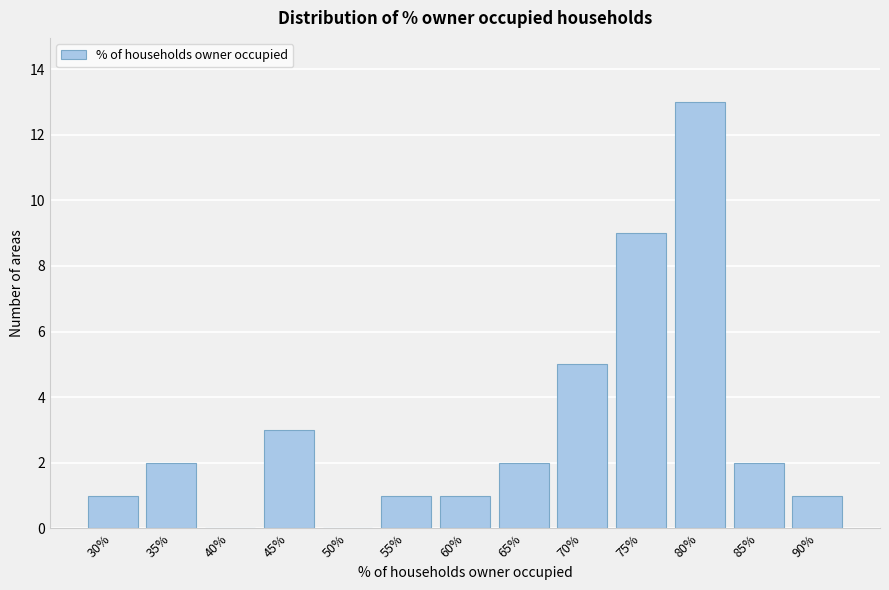

Reading right to left, what are all the values shown in this chart?

90%=1	85%=2	80%=13	75%=9	70%=5	65%=2	60%=1	55%=1	50%=0	45%=3	40%=0	35%=2	30%=1